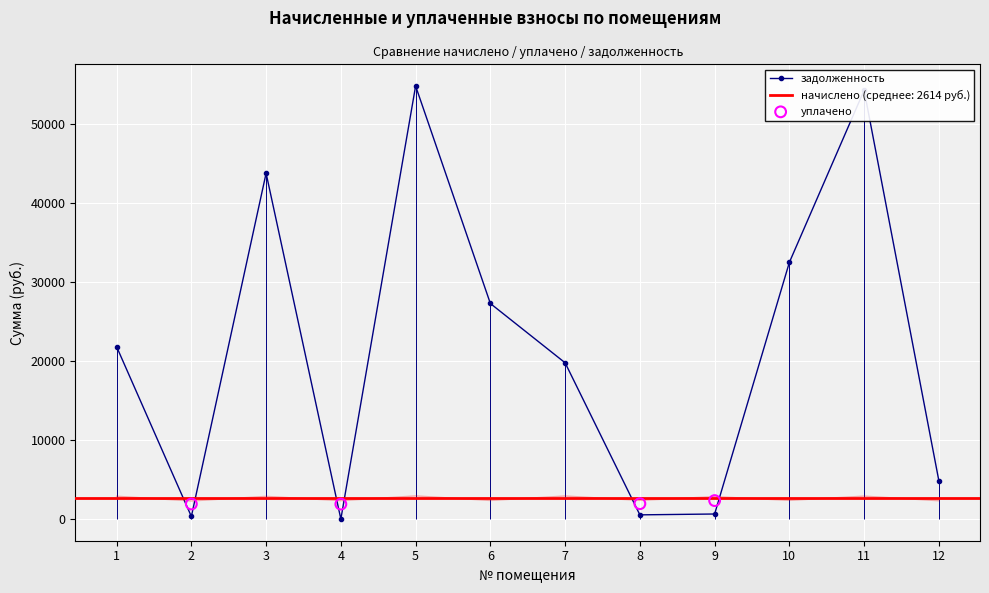

At how many categories does at least one series exceed 45479?

2